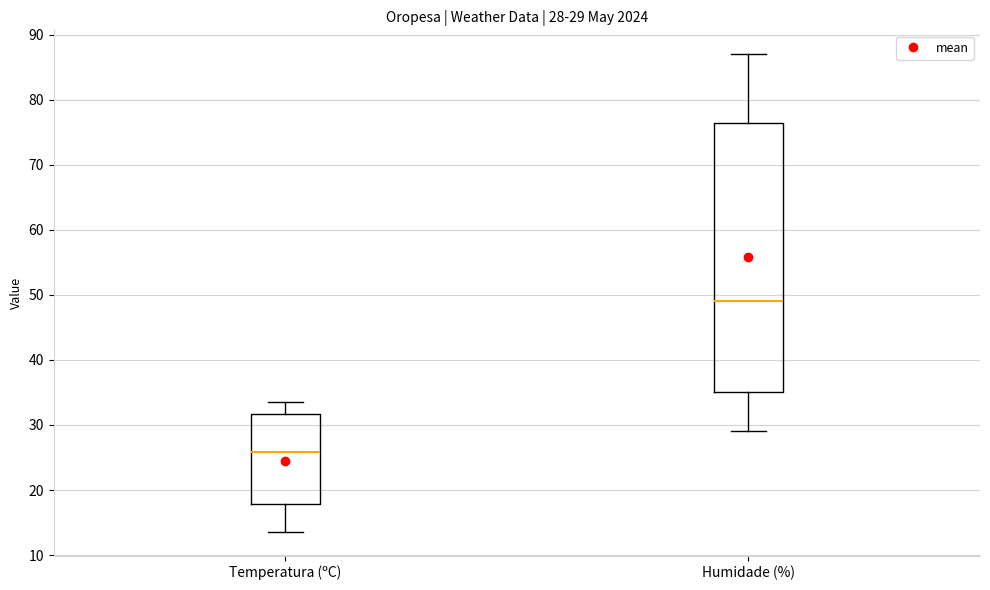

Which box is the tallest, from its lower edge to its upper edge?

Humidade (%)